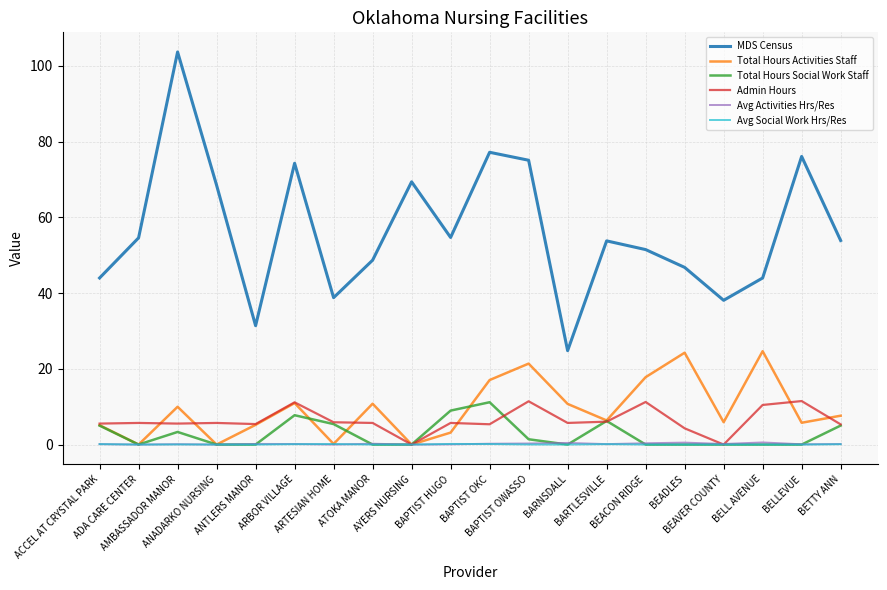

In Total Hours Activities Staff, how many points are lower than both neighbors (excluding endpoints)?

7